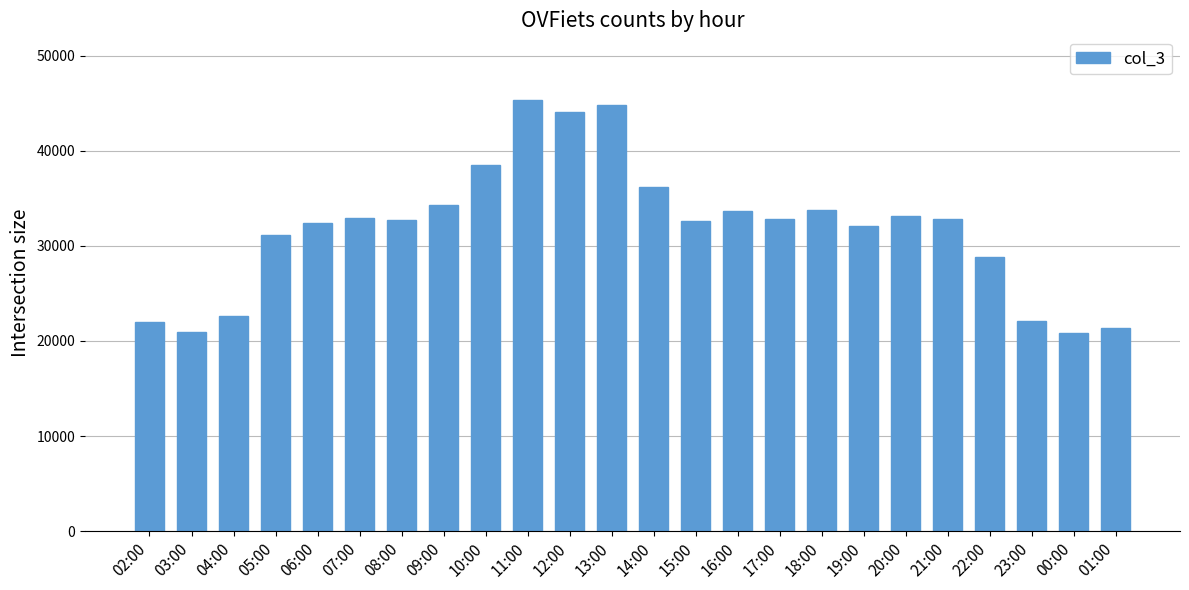

What value does the data have at 21:00?

32836